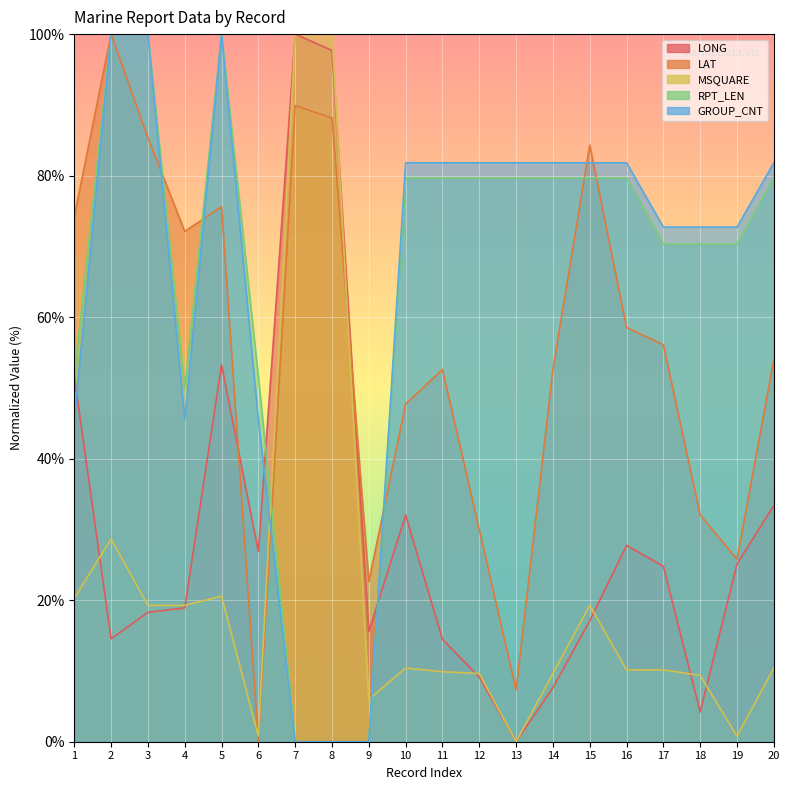

At which category is the sum across all series the highest?

5